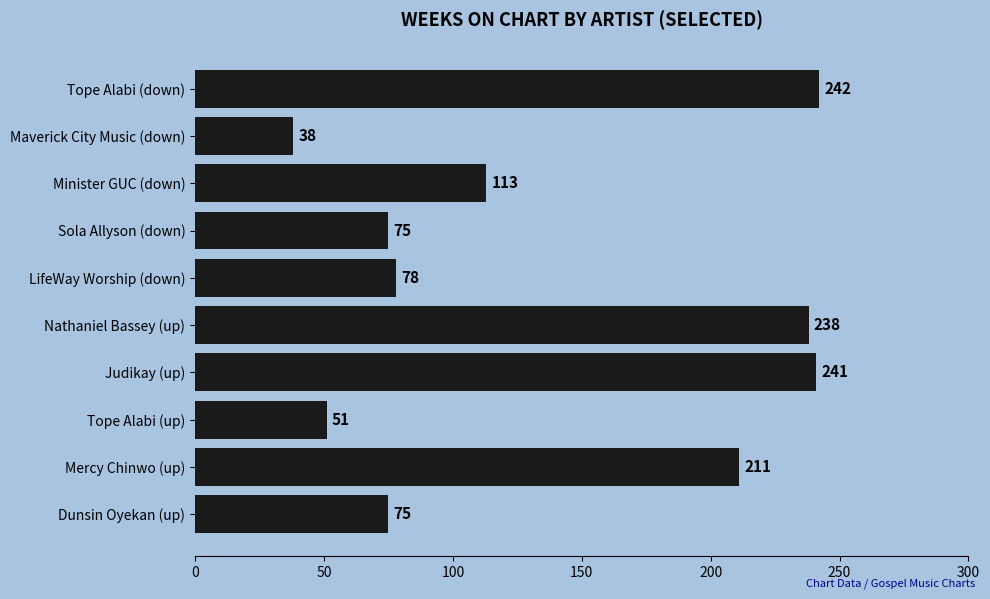

How many distinct data groups are displayed?

1